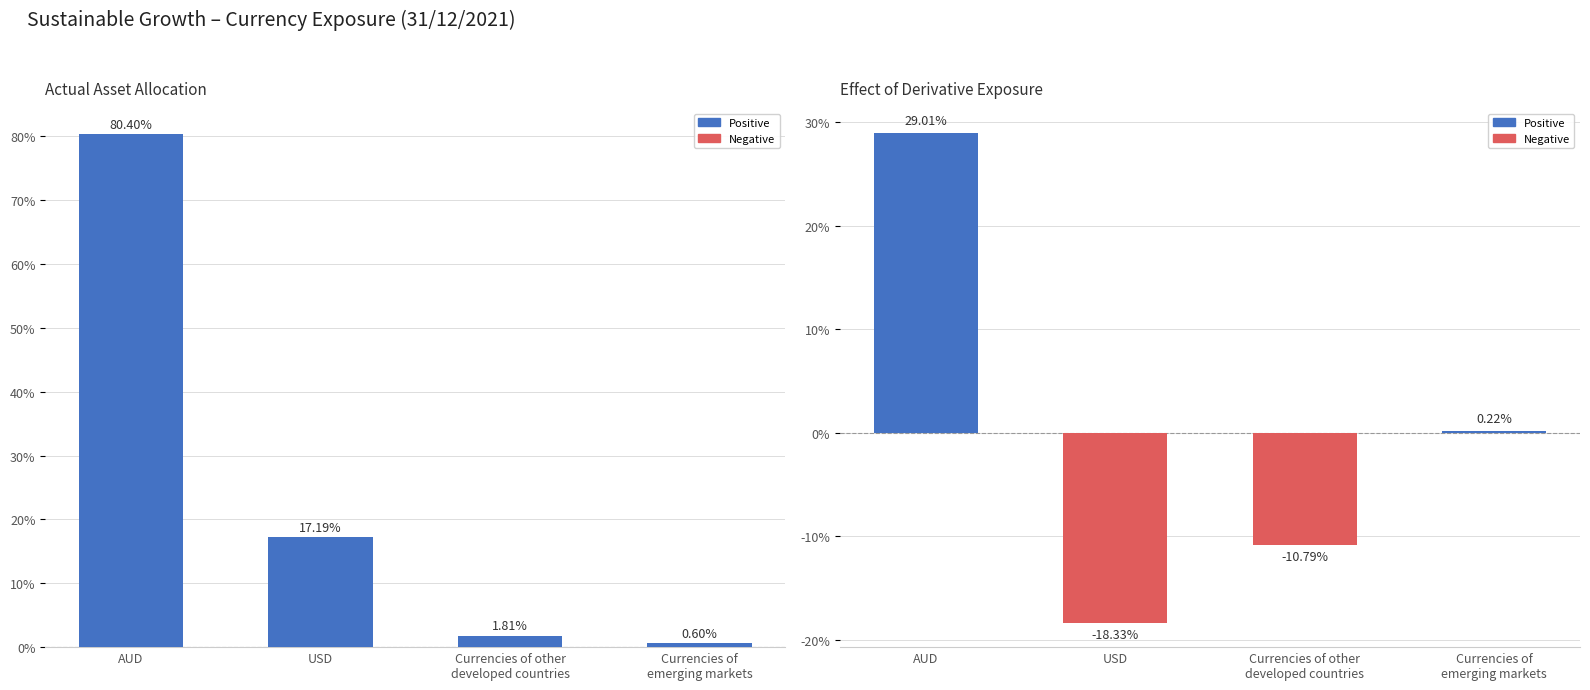

What is the label of the 2nd bar from the left?

USD